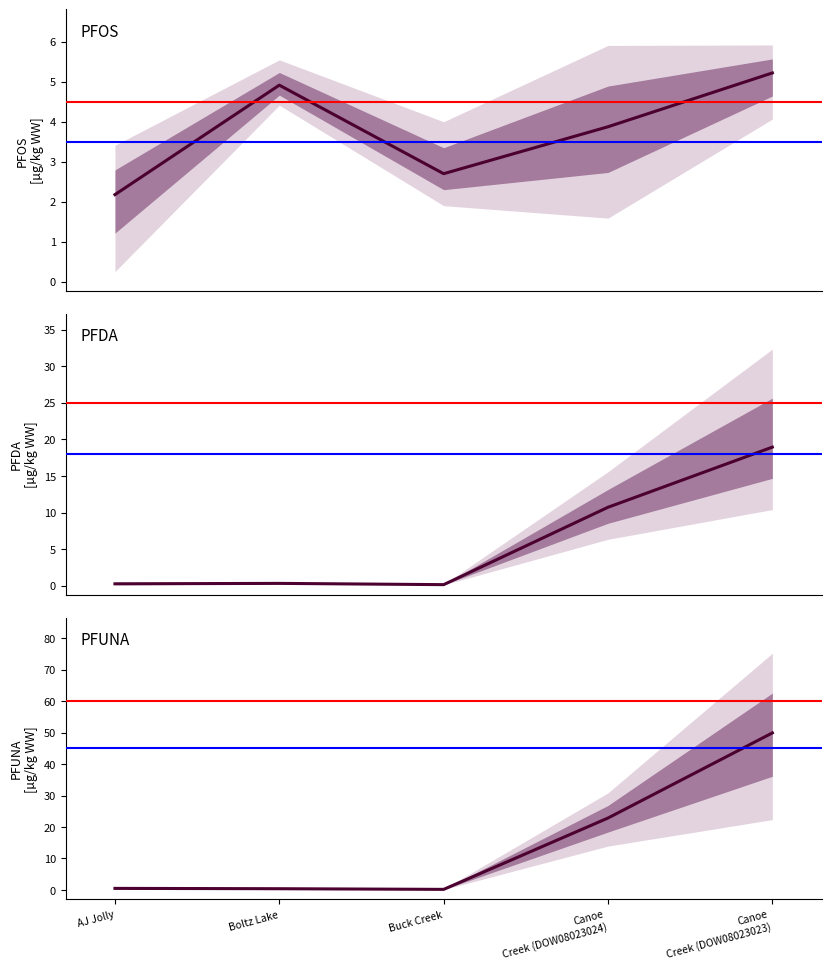

The value of PFDA at Boltz Lake is 0.5. True or false?

False